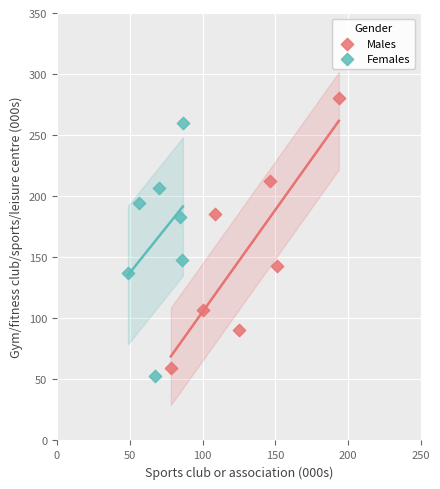

Which series reaches the maximum Y coordinate?

Males